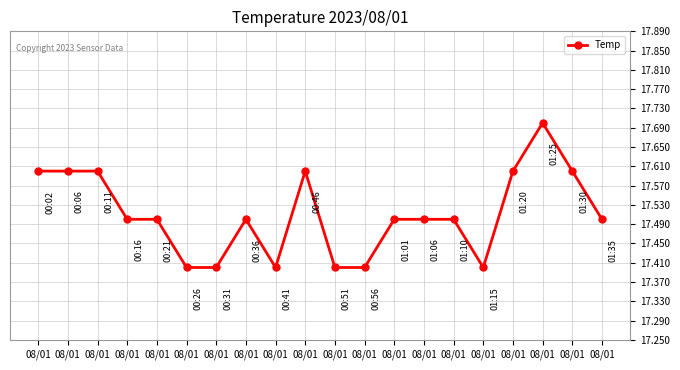

How many distinct data groups are displayed?

1